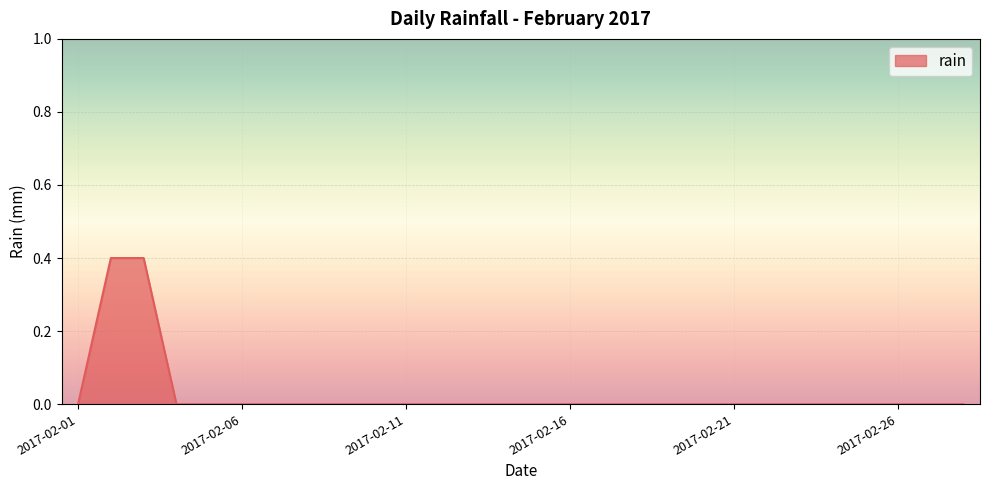

Reading left to right, transcribe all the data shown in this chart.

0.0	0.4	0.4	0.0	0.0	0.0	0.0	0.0	0.0	0.0	0.0	0.0	0.0	0.0	0.0	0.0	0.0	0.0	0.0	0.0	0.0	0.0	0.0	0.0	0.0	0.0	0.0	0.0